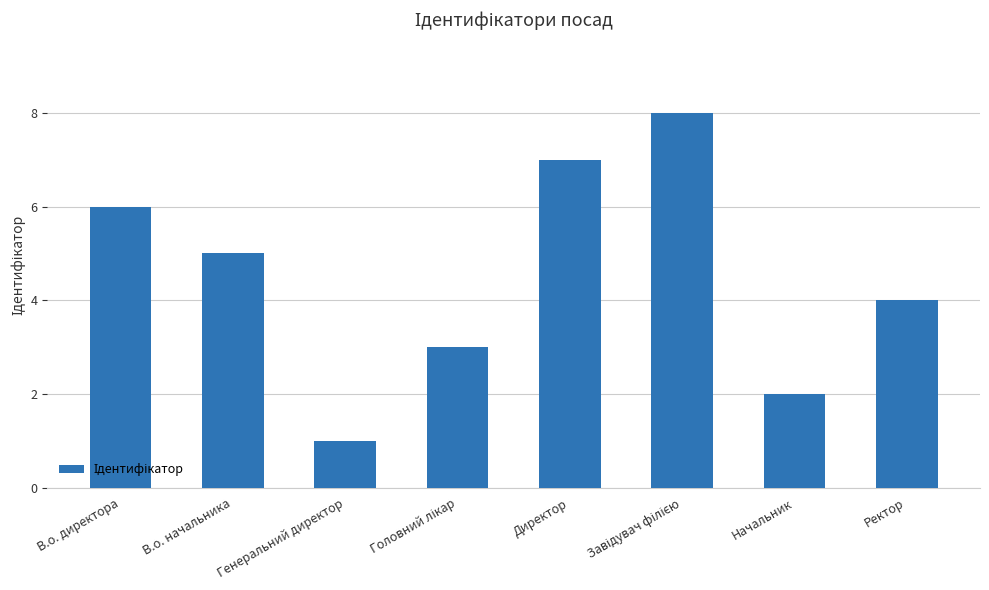

What is the value of the 3rd bar from the left?

1